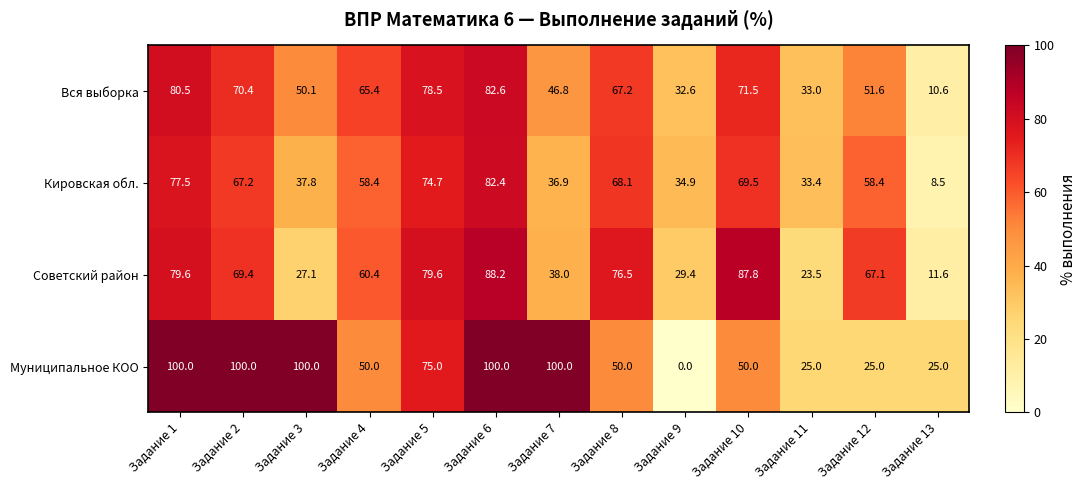

What is the maximum value for Советский район?

88.2